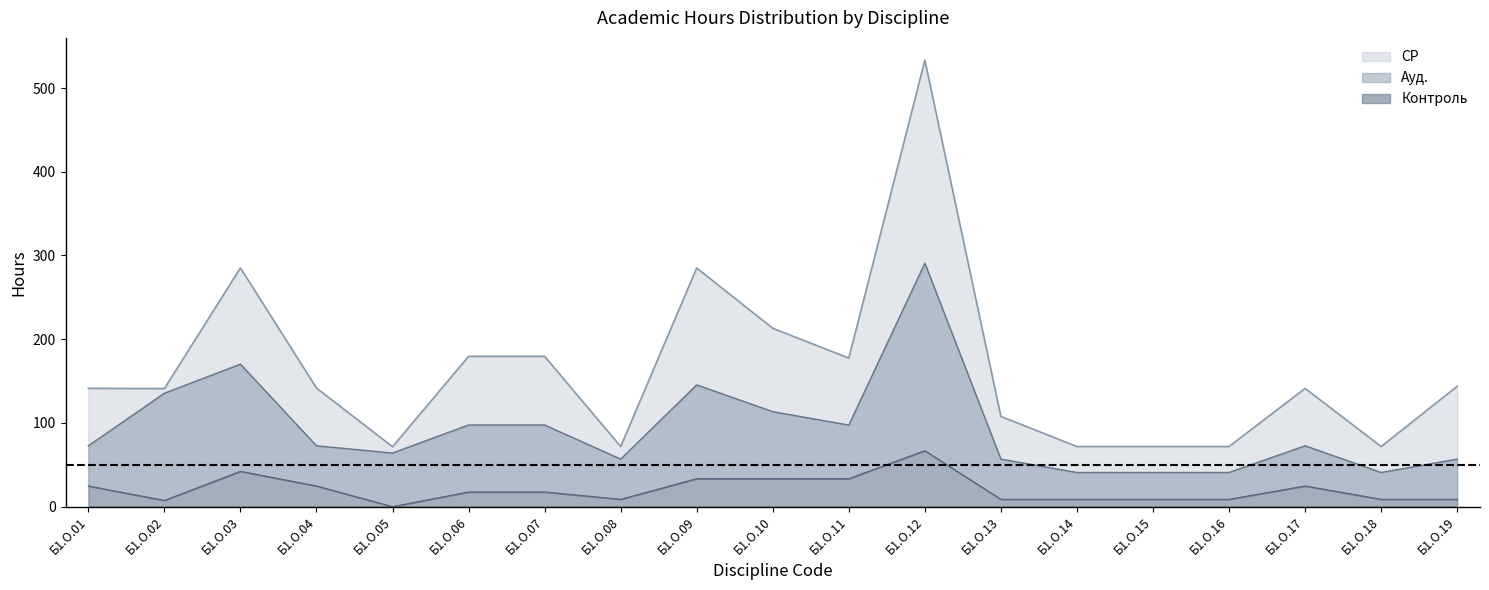

Which category has the lowest value in the Ауд. series?

Б1.О.14